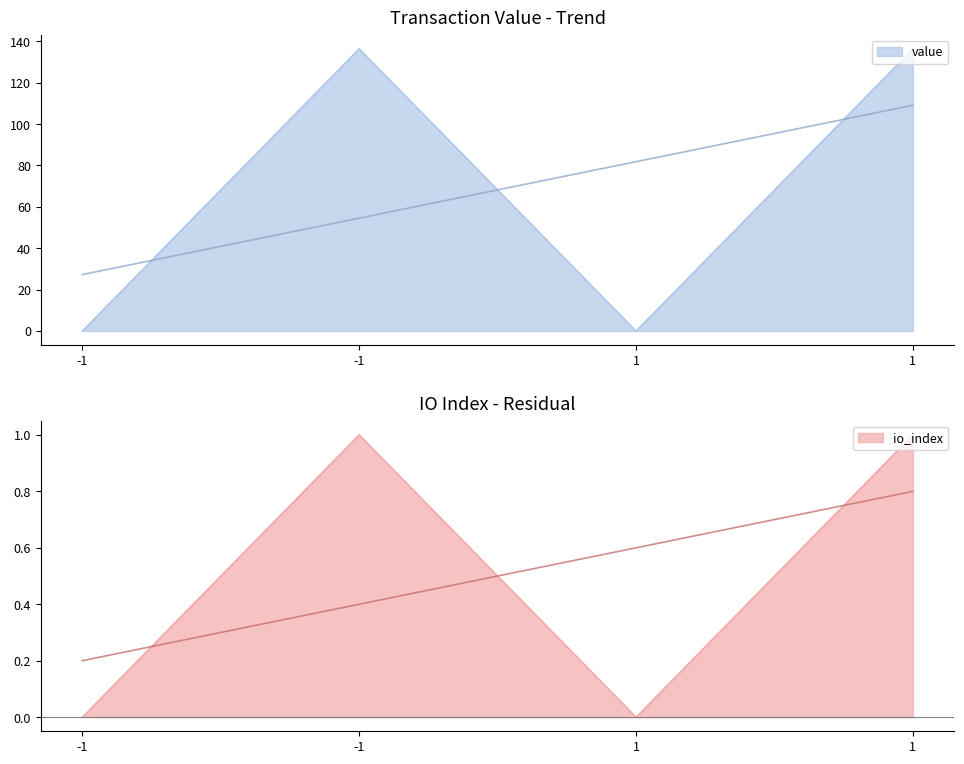

How many values in the io_index series exceed 136?

2